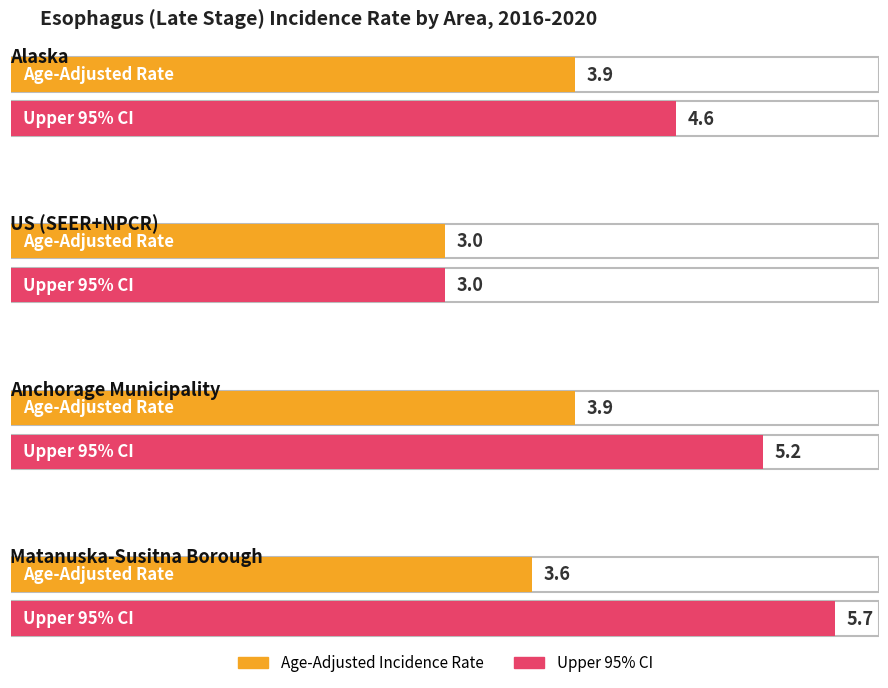

What are all the series names shown in the legend?

Age-Adjusted Incidence Rate, Upper 95% CI